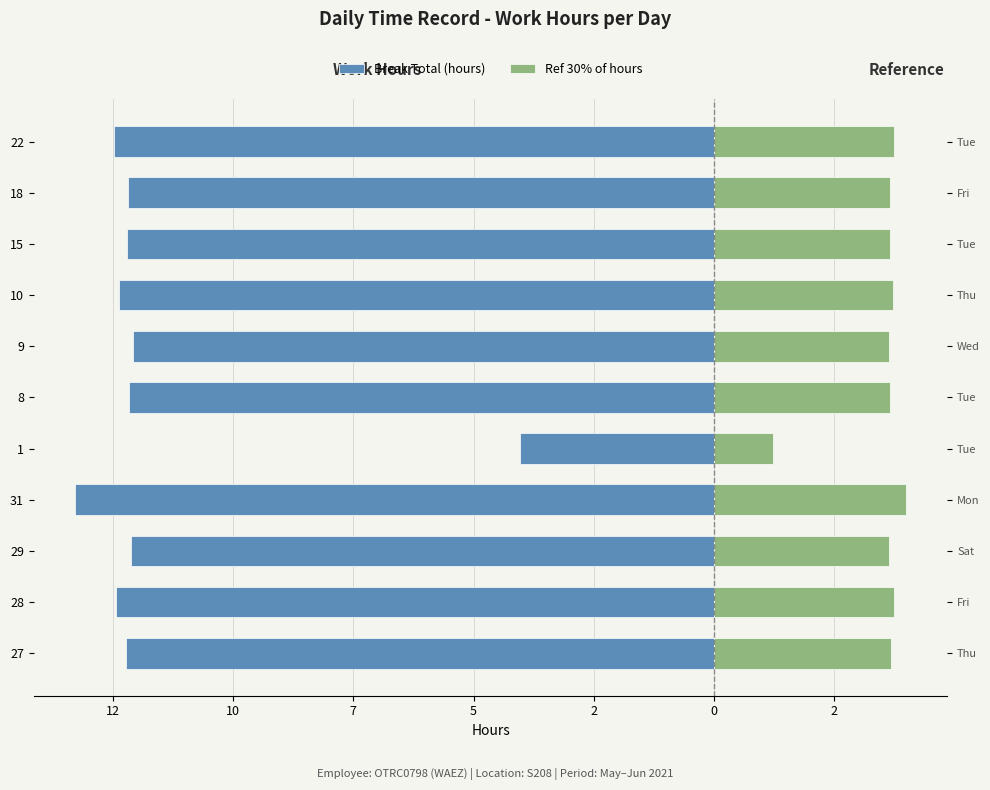

Which series has the widest spread of values?

Break Total (hours)